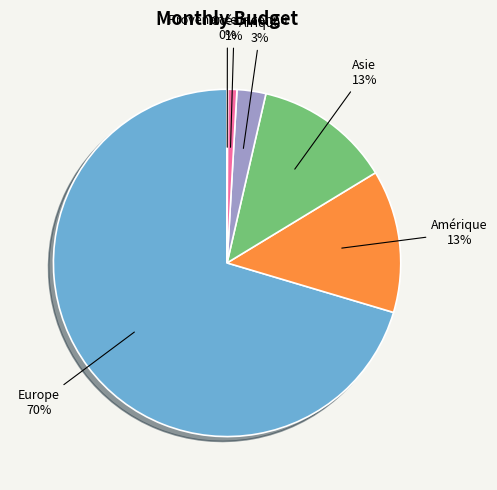

Which has a higher value, Afrique or Europe?

Europe